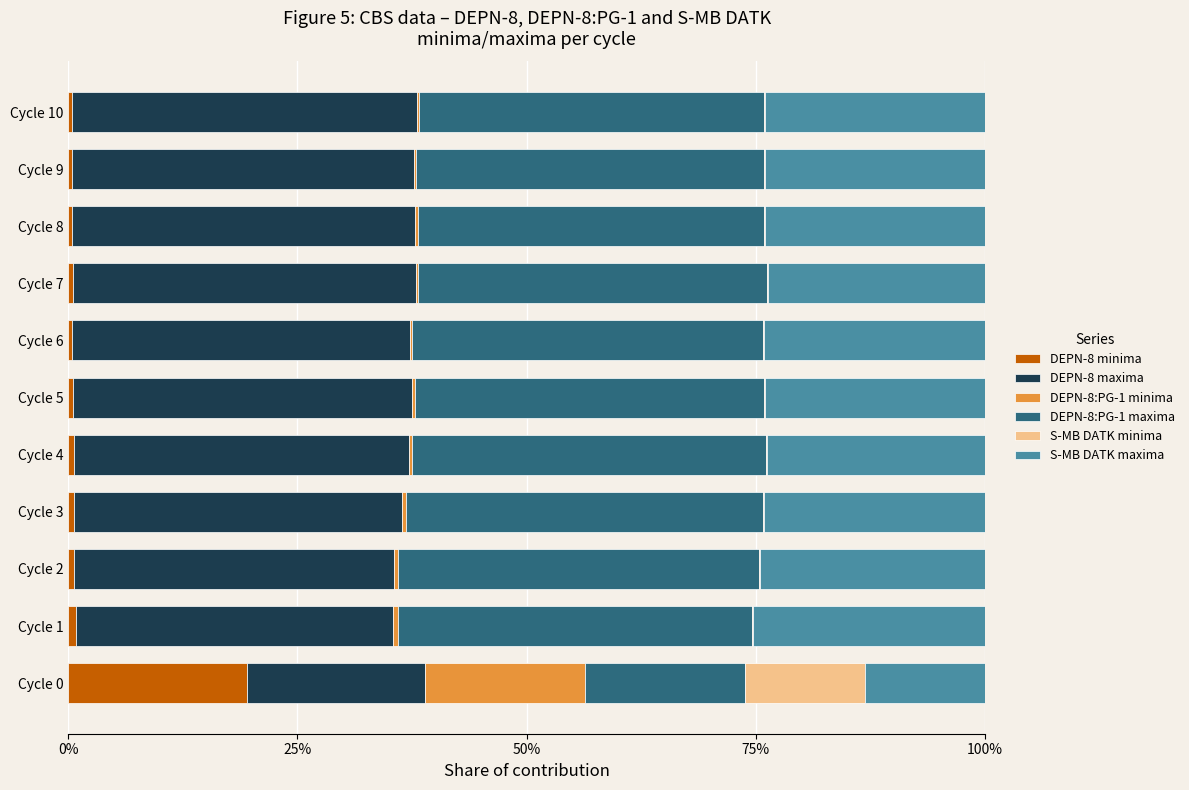

At which label does DEPN-8 minima reach its peak?

Cycle 0